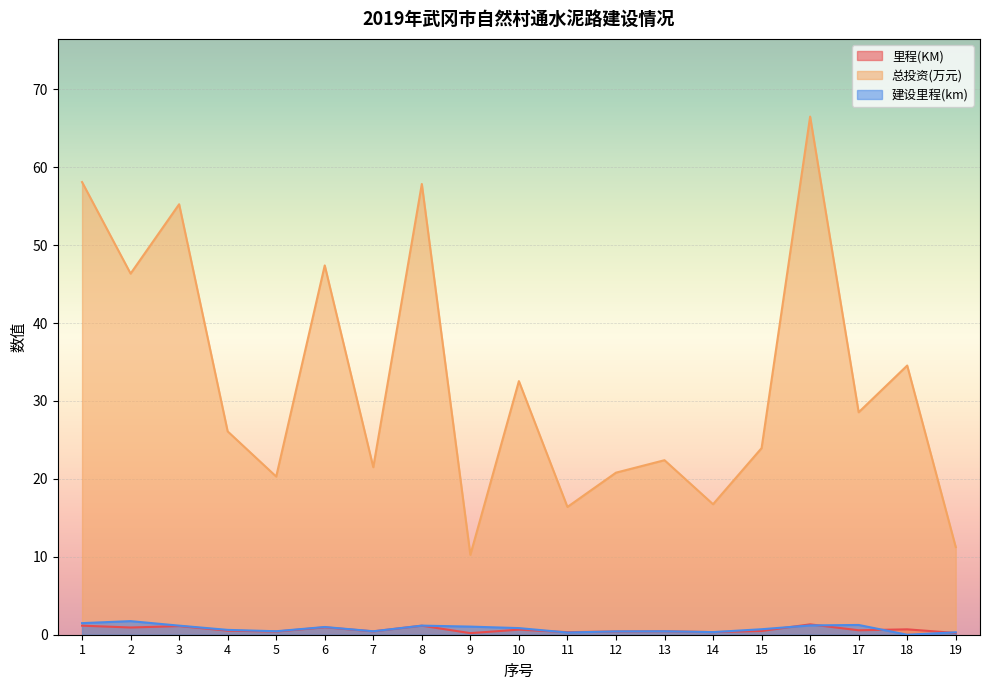

How many positive values does the 建设里程(km) series have?

18